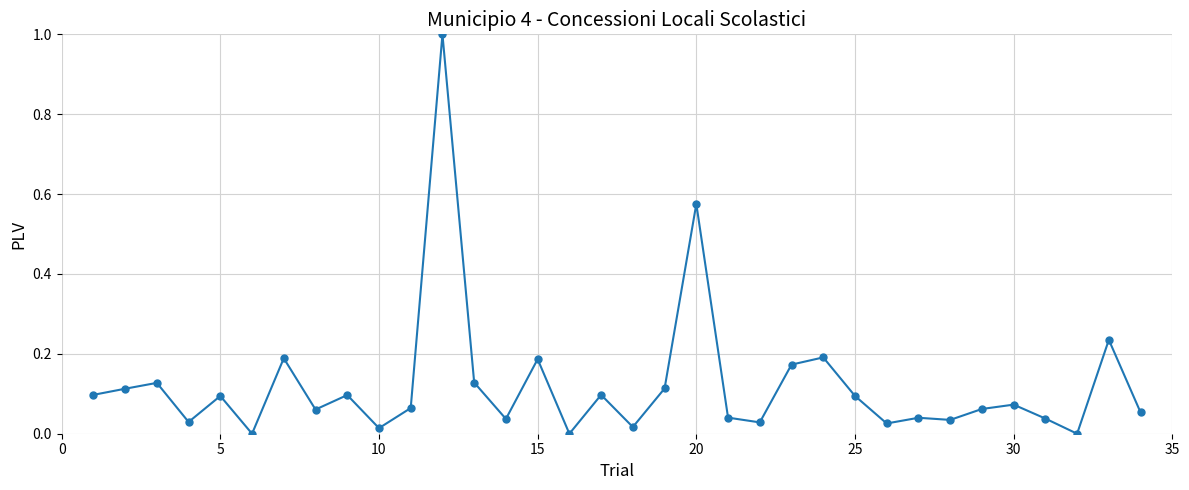

True or false: there are more than 0 points higher than both neighbors.

True